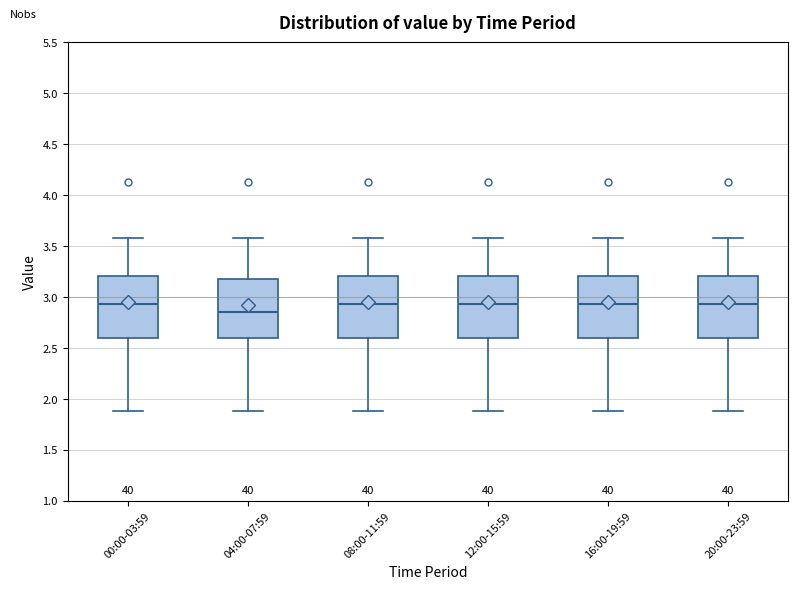

Reading left to right, transcribe this box plot: for each box, give where its median line is, the range the box spans, and where its two whiskers end, as read against the y-axis. The values are not printed on the chart, so give them approximately, as read against the axis.

00:00-03:59: median 2.95, box 2.60 to 3.20, whiskers 1.90 to 3.60
04:00-07:59: median 2.85, box 2.60 to 3.20, whiskers 1.90 to 3.60
08:00-11:59: median 2.95, box 2.60 to 3.20, whiskers 1.90 to 3.60
12:00-15:59: median 2.95, box 2.60 to 3.20, whiskers 1.90 to 3.60
16:00-19:59: median 2.95, box 2.60 to 3.20, whiskers 1.90 to 3.60
20:00-23:59: median 2.95, box 2.60 to 3.20, whiskers 1.90 to 3.60